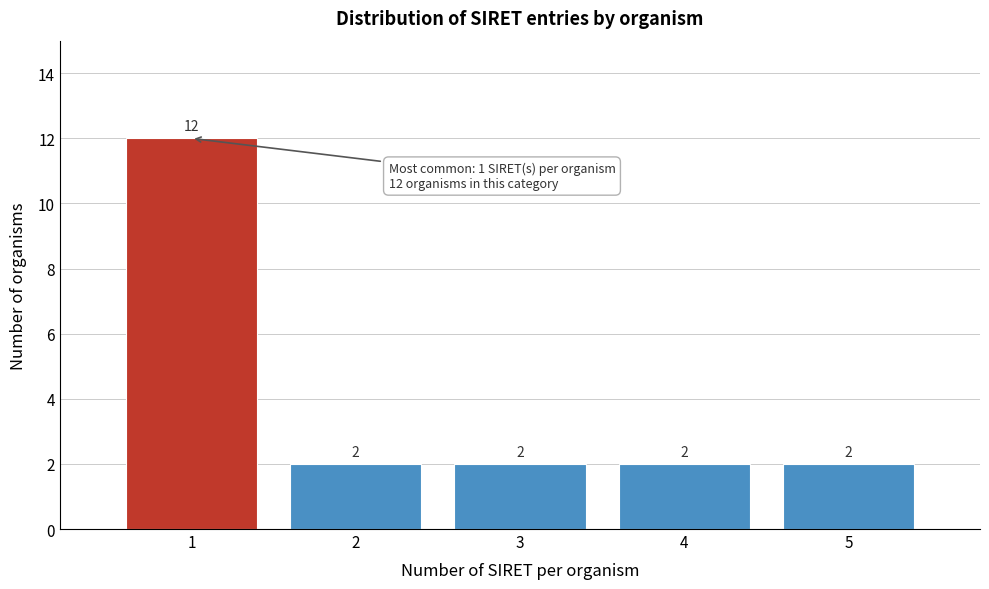

Reading left to right, list every bar in this chart as the range it spans on the x-axis followed by its height.

0.5 to 1.5: 12
1.5 to 2.5: 2
2.5 to 3.5: 2
3.5 to 4.5: 2
4.5 to 5.5: 2